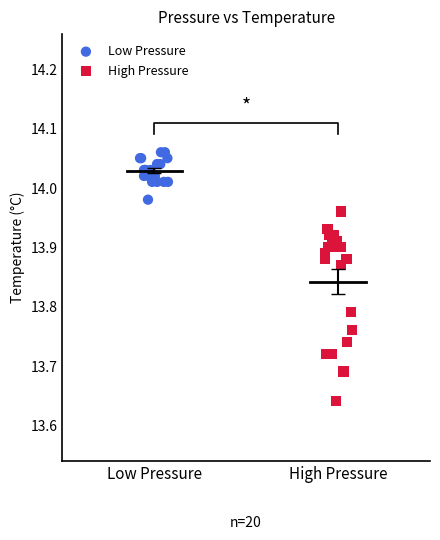

Which series contains the highest Y value?

Low Pressure